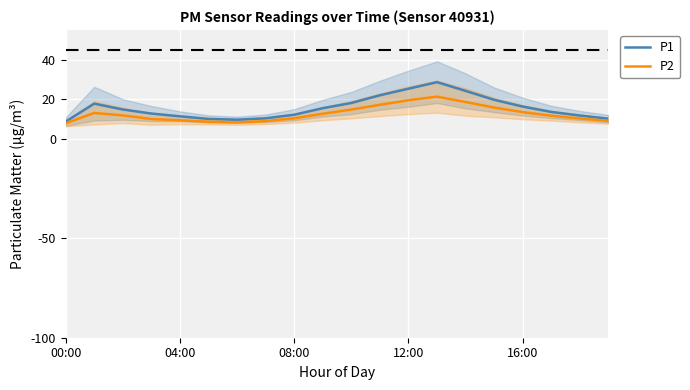

The value of P1 at 14 is 34.3. True or false?

False